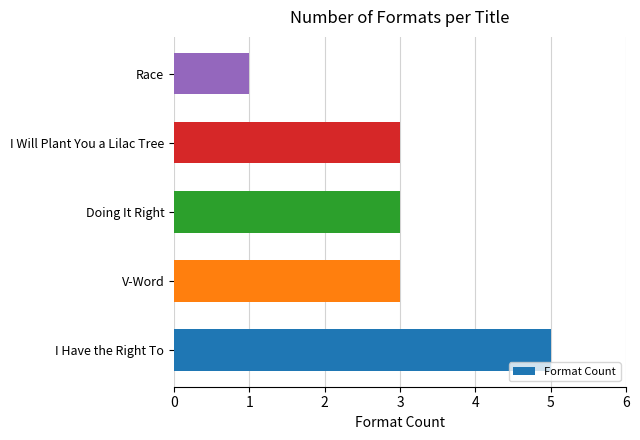

How many values are between 3 and 4?

3